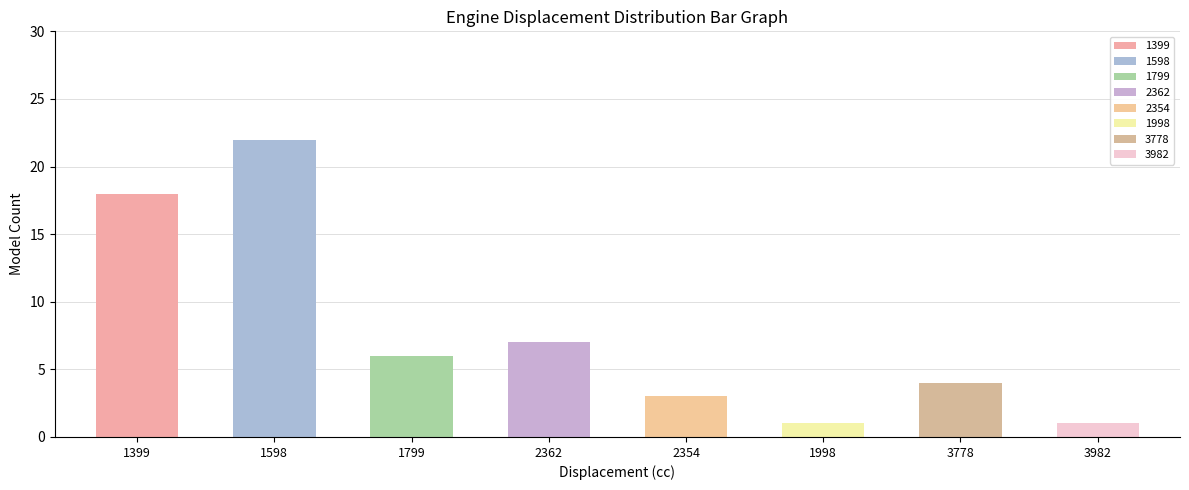

What is the change in value from 1799 to 2354?

-3